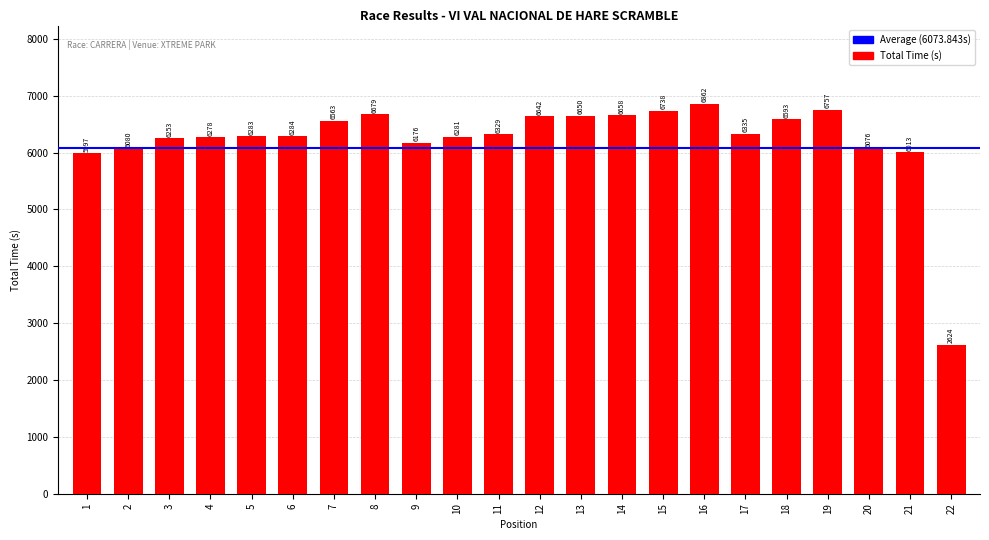

What is the value of the 19th bar from the left?

6757.4